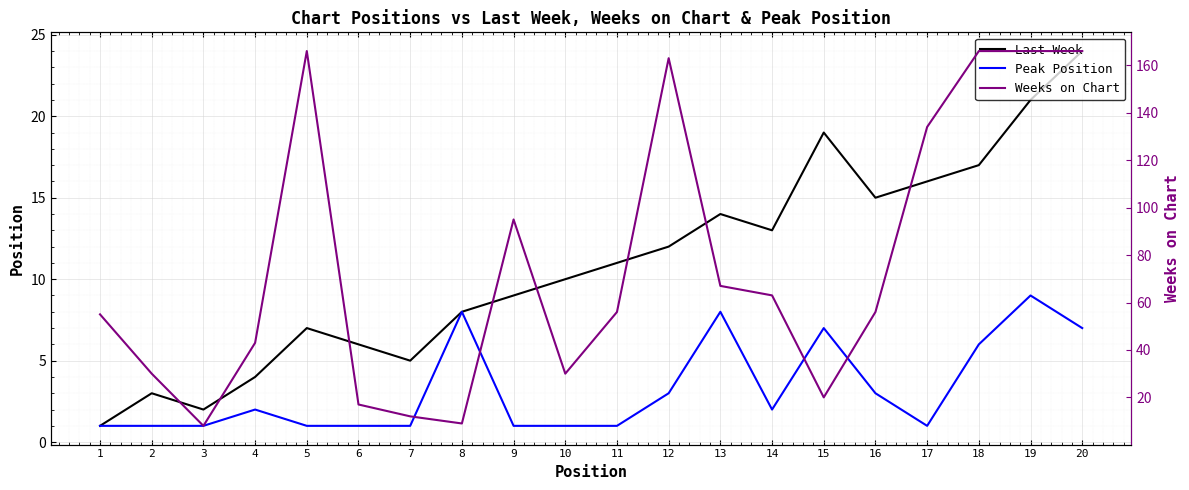

Which series has the widest spread of values?

Weeks on Chart